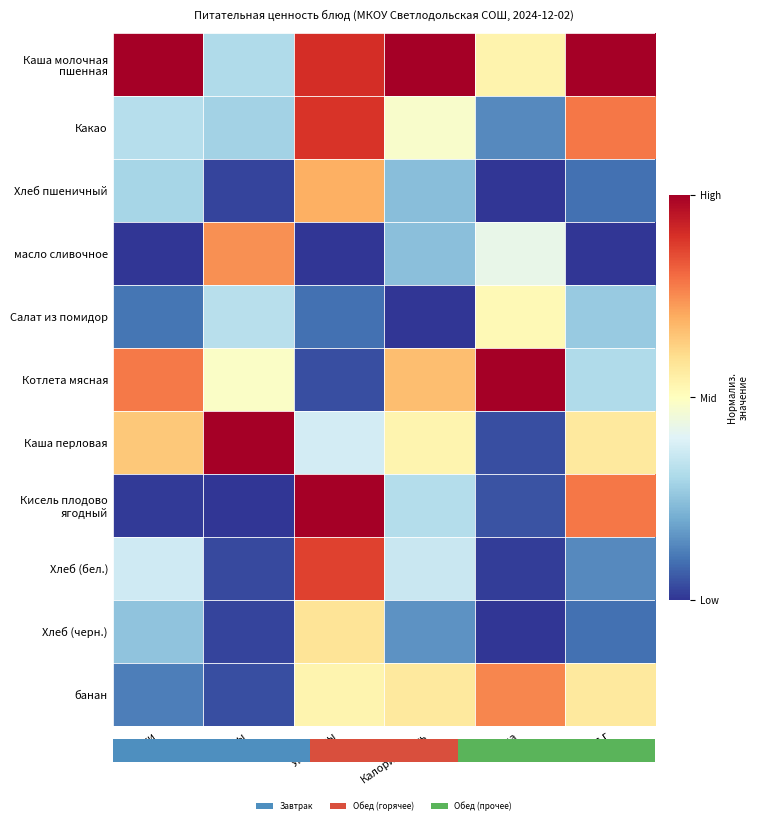

What is the difference between the Какао values at Калорийность and Выход г?

0.3